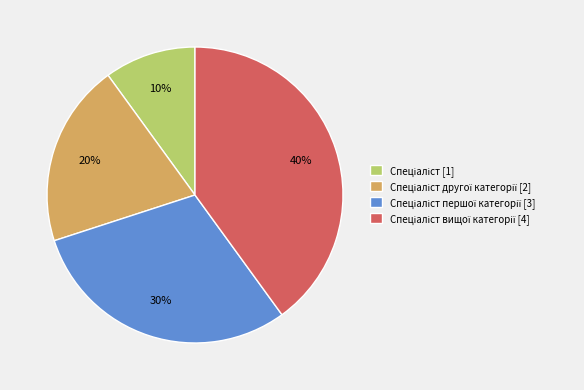

To the nearest percent, what is the difference between the largest and smallest slice percentages?

30%